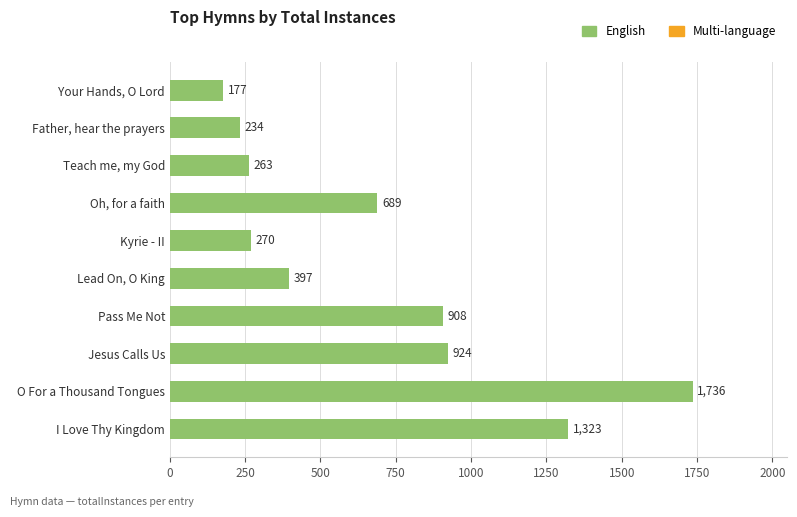

What is the total value across all series at Pass Me Not?

908